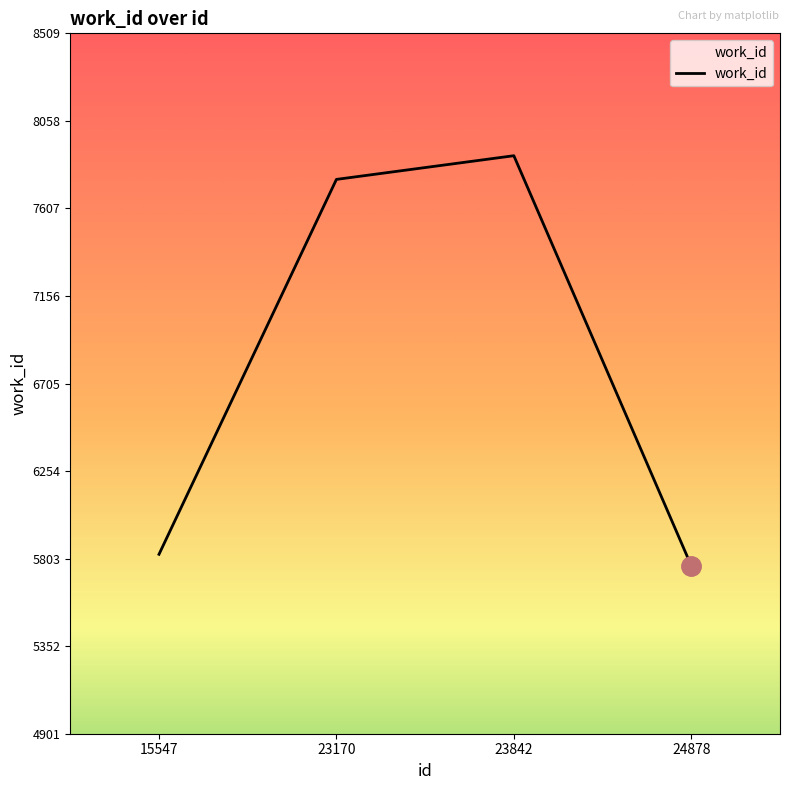

What is the sum of all values?

27229